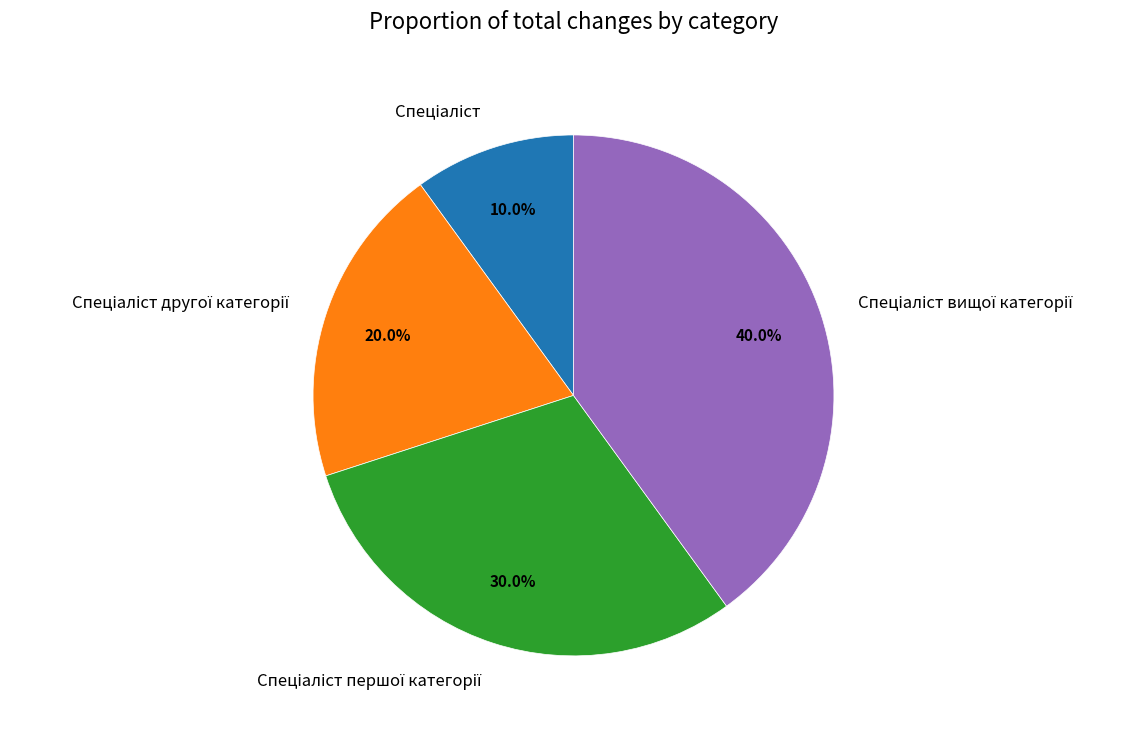

Is there any slice that represents more than half of the pie?

No